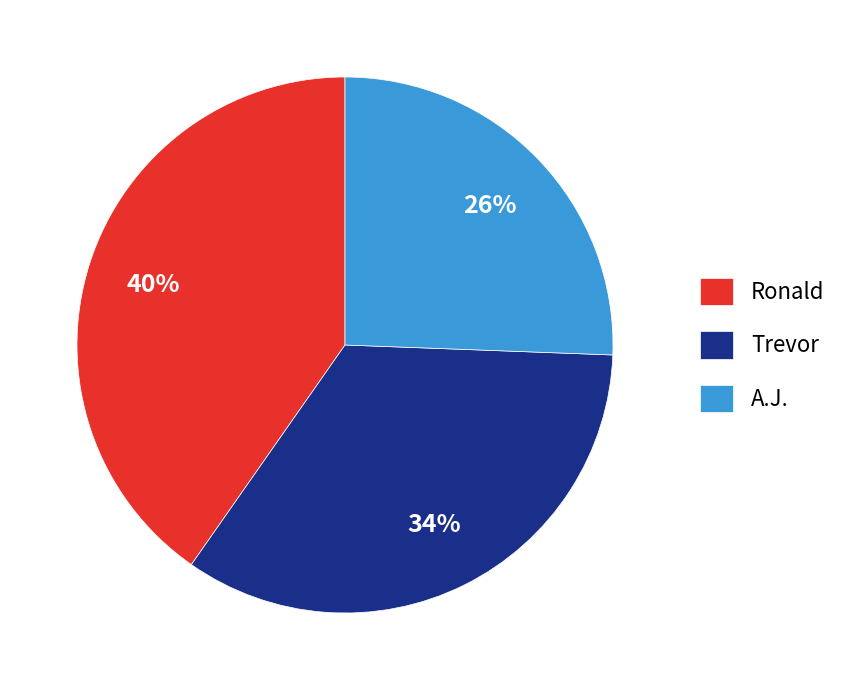

Rank the categories by value from lowest to highest.

A.J., Trevor, Ronald